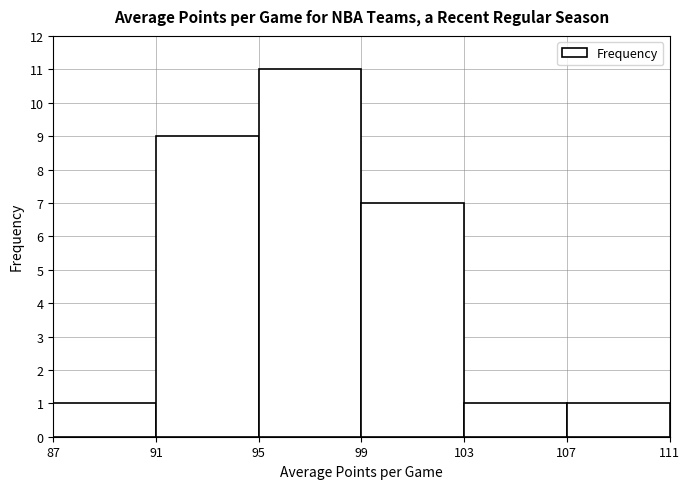

Which range on the x-axis has the tallest bar?

95 to 99